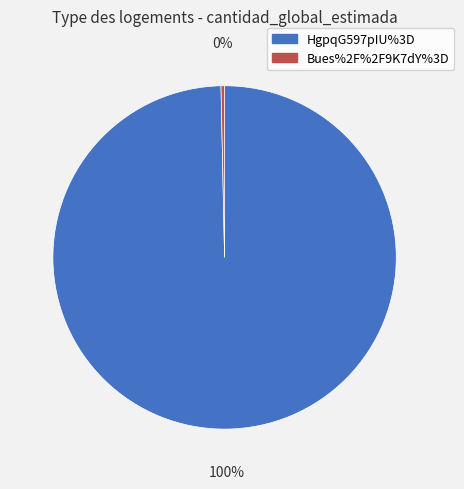

Is Bues%2F%2F9K7dY%3D the majority of the pie?

No